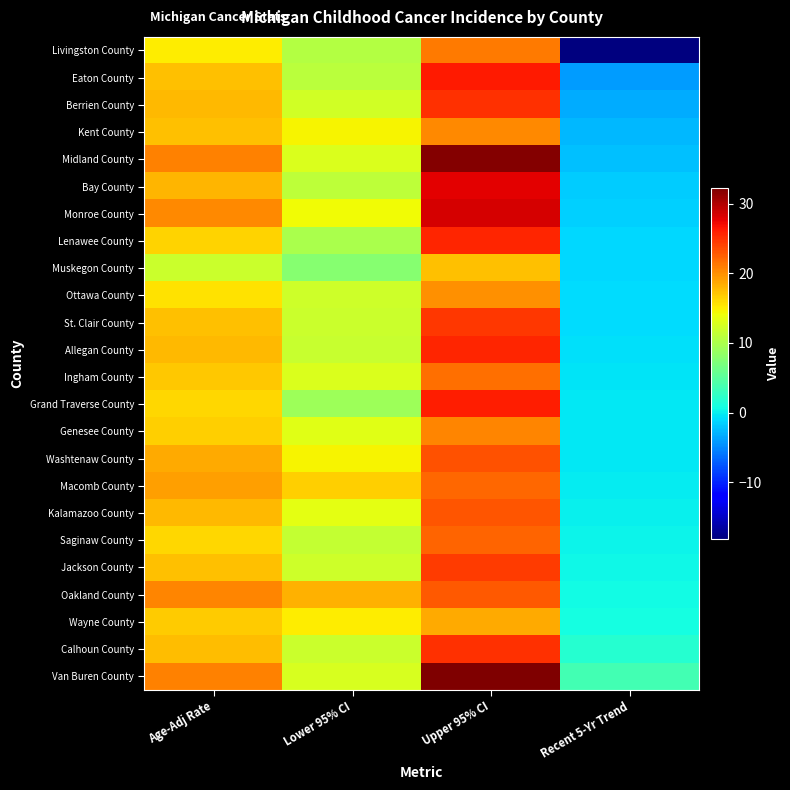

Which series has the widest spread of values?

Livingston County